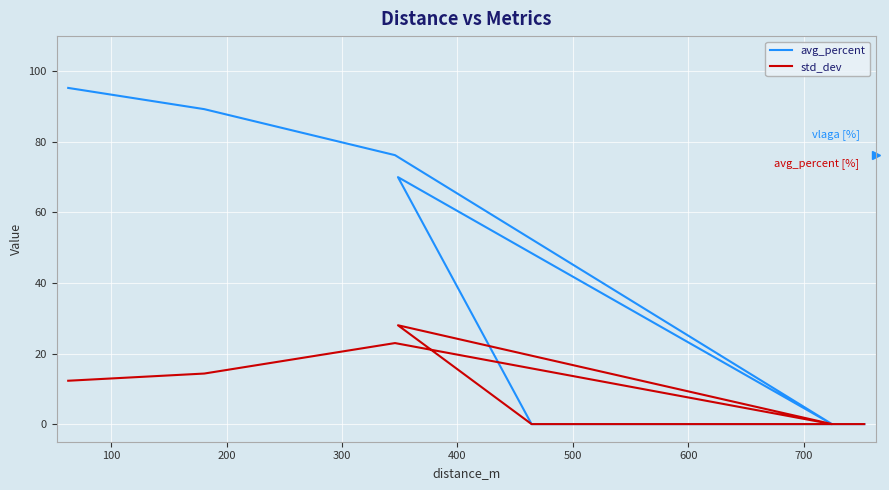

Rank the series by their average value, from highest to lowest.

avg_percent, std_dev